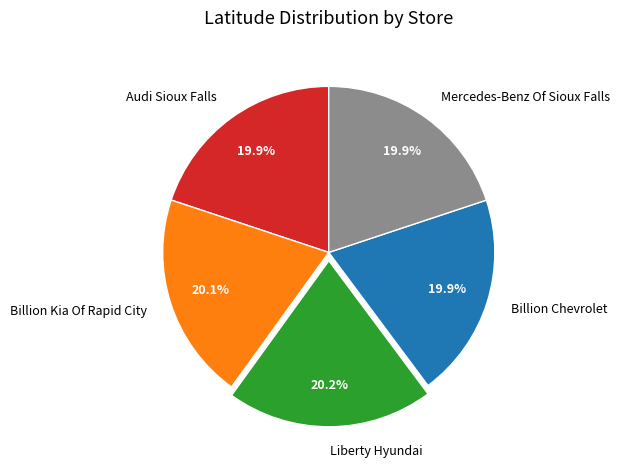

How many slices are in this pie chart?

5